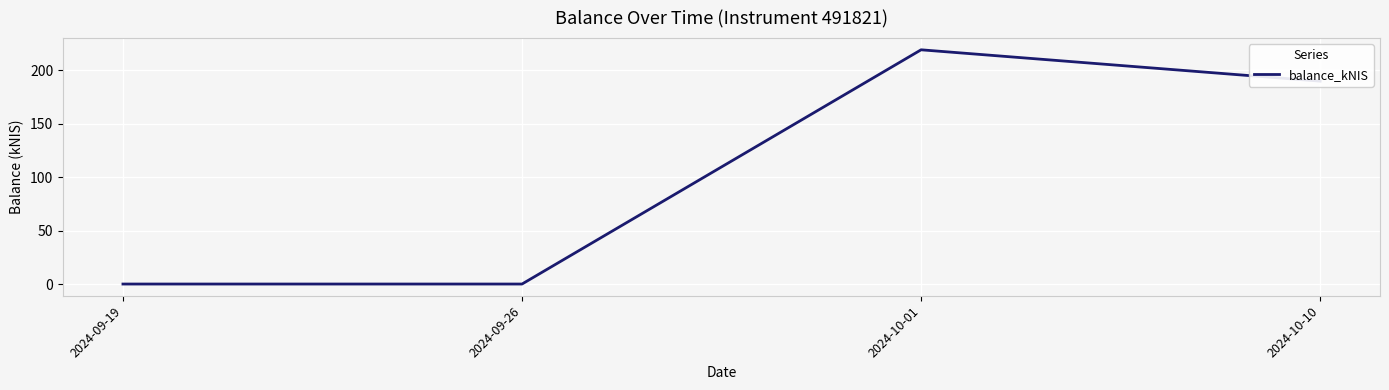

Reading left to right, transcribe all the data shown in this chart.

0.0	0.0	219.4	190.0